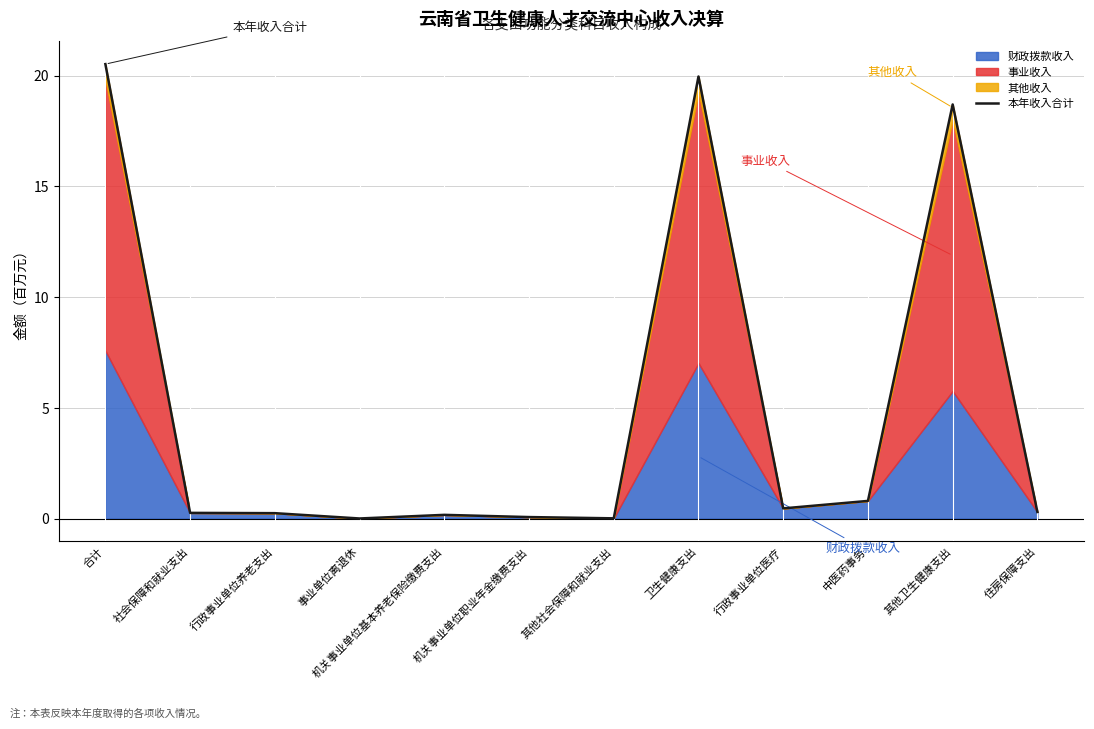

How many lines are shown in the chart?

1